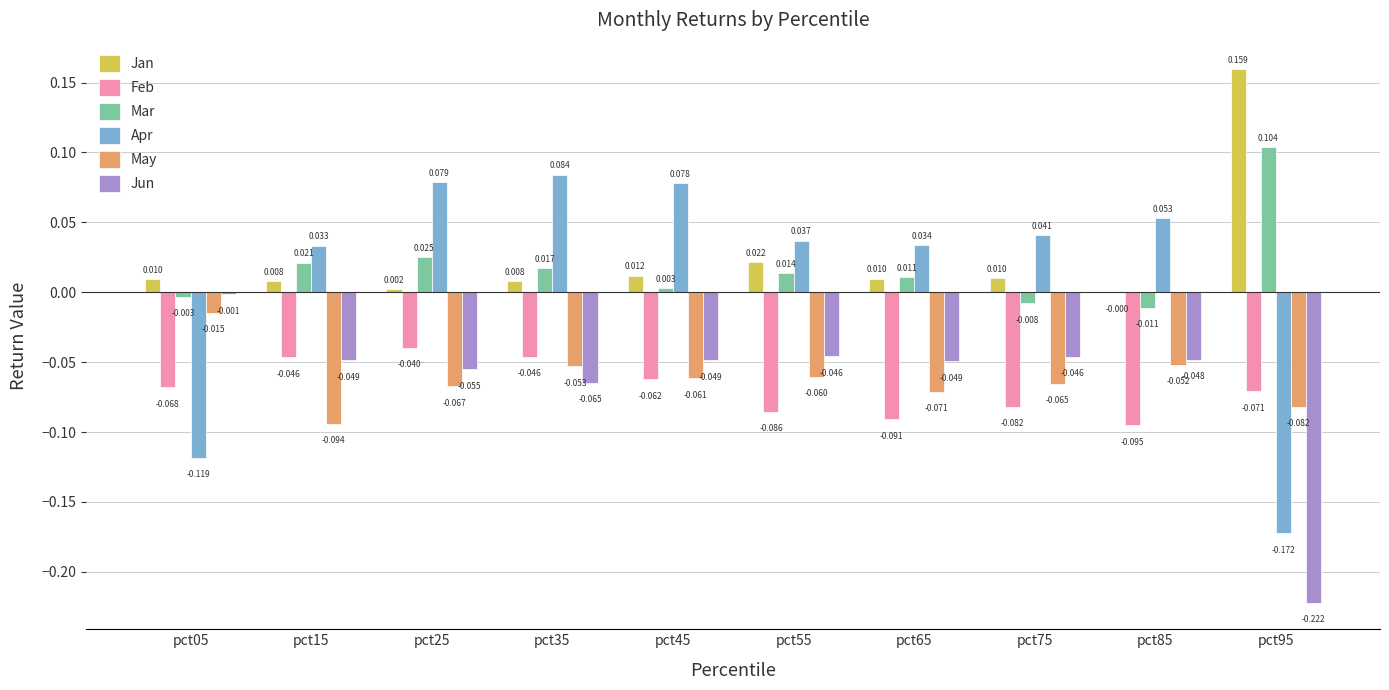

What are all the series names shown in the legend?

Jan, Feb, Mar, Apr, May, Jun